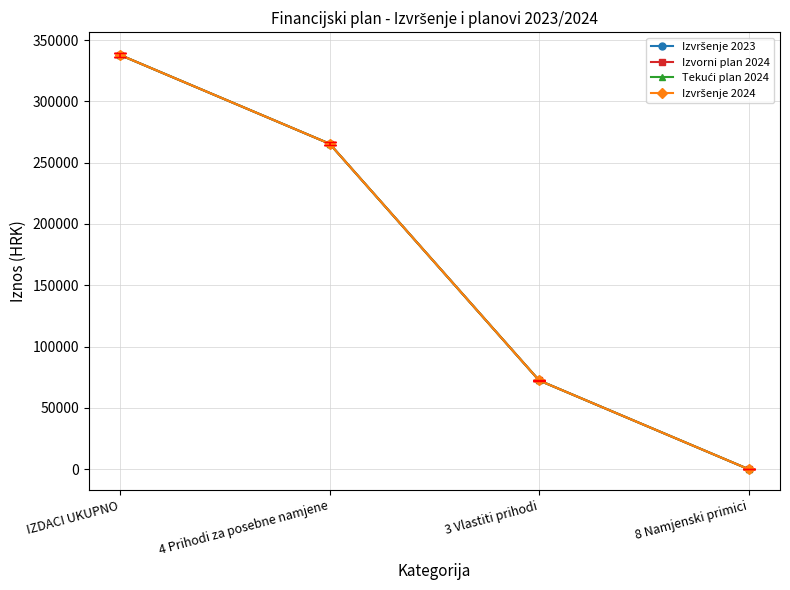

True or false: Izvorni plan 2024 has a value of -125917.3 at 8 Namjenski primici.

False